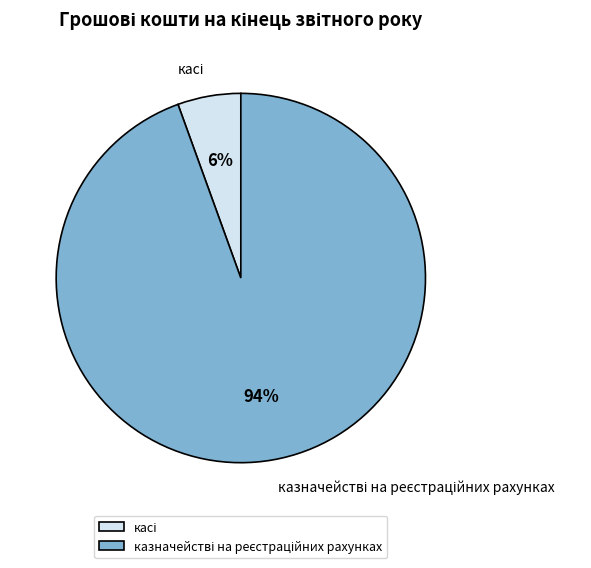

To the nearest percent, what is the average slice percentage?

50%